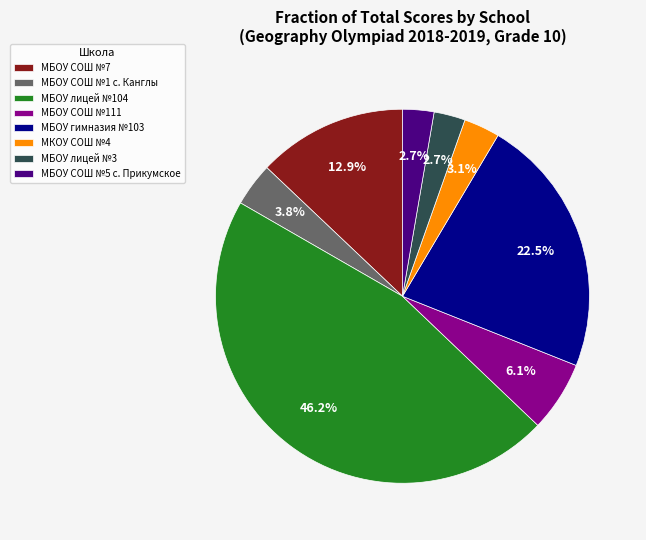

Which slice is the largest?

МБОУ лицей №104